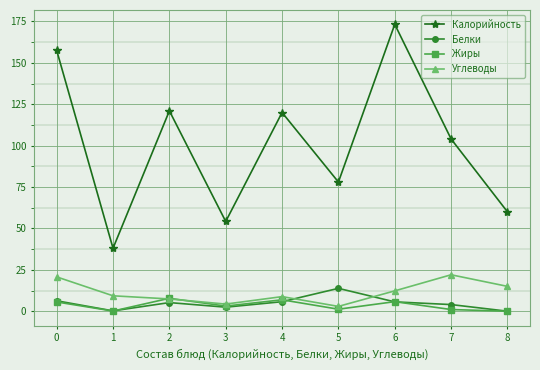

What are all the series names shown in the legend?

Калорийность, Белки, Жиры, Углеводы